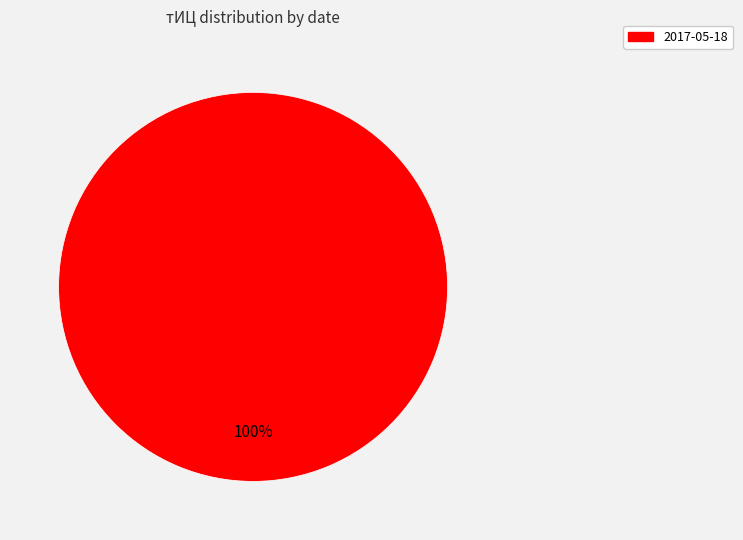

True or false: 2017-05-18 accounts for 100% of the total.

True